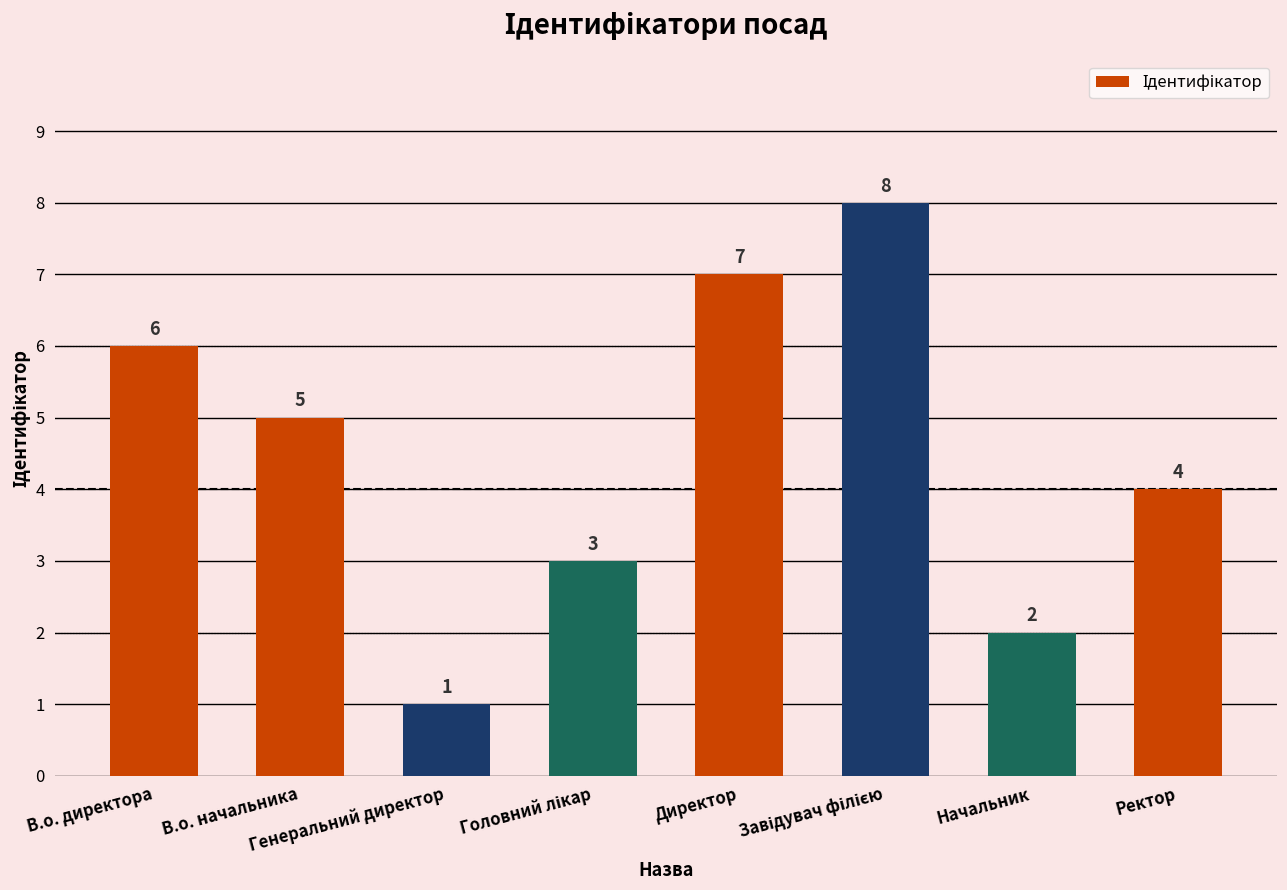

Reading left to right, list all the values displayed in this chart.

6	5	1	3	7	8	2	4